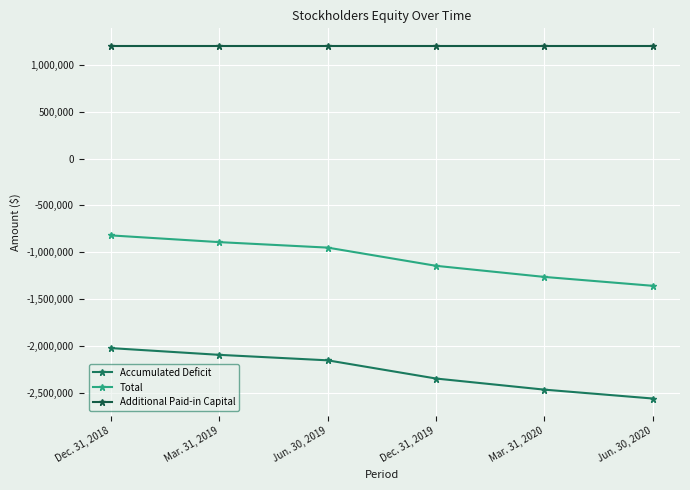

List the labels in order of Total value, smallest first.

Jun. 30, 2020, Mar. 31, 2020, Dec. 31, 2019, Jun. 30, 2019, Mar. 31, 2019, Dec. 31, 2018